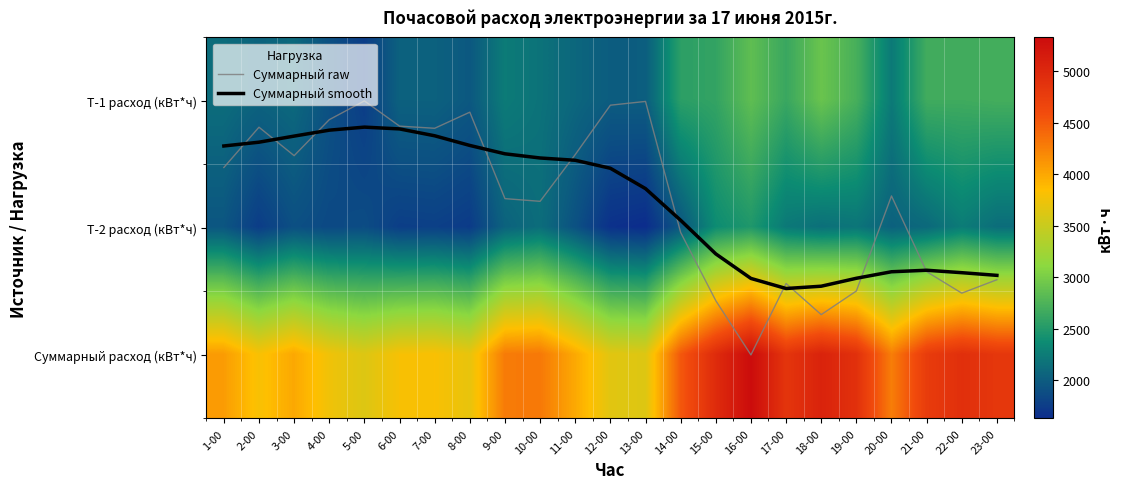

How many series are shown in this chart?

5